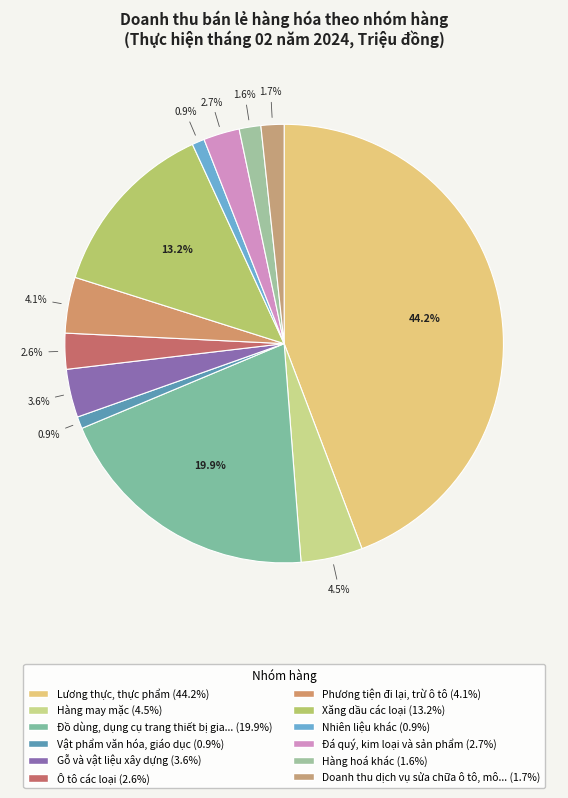

Rank the categories by value from lowest to highest.

Vật phẩm văn hóa, giáo dục, Nhiên liệu khác, Hàng hoá khác, Doanh thu dịch vụ sửa chữa ô tô, mô tô, Ô tô các loại, Đá quý, kim loại và sản phẩm, Gỗ và vật liệu xây dựng, Phương tiện đi lại, trừ ô tô, Hàng may mặc, Xăng dầu các loại, Đồ dùng, dụng cụ trang thiết bị gia đình, Lương thực, thực phẩm